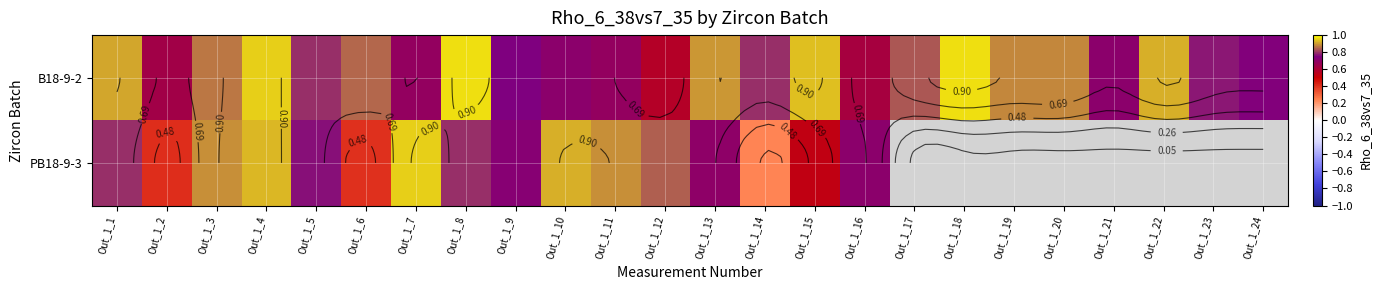

What is the approximate value of B18-9-2 at Out_1_22?

0.9